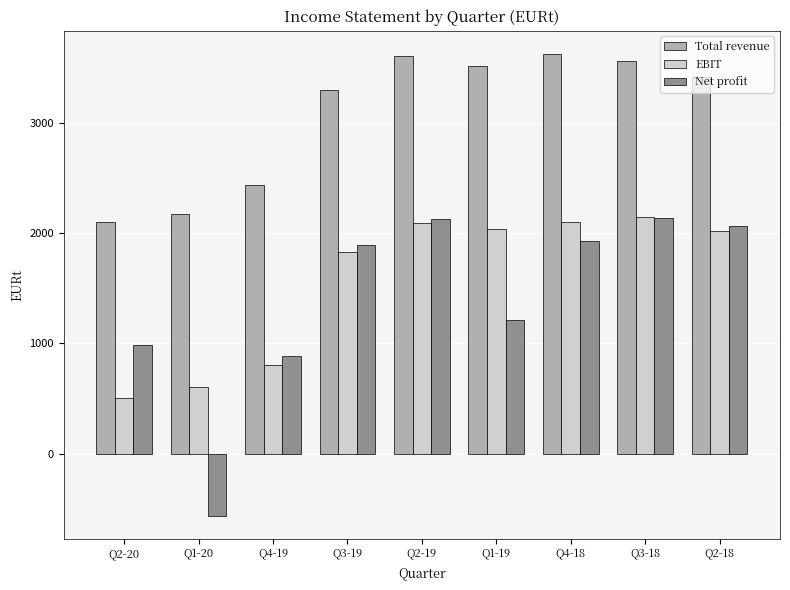

Which series has the largest range (max minus min)?

Net profit